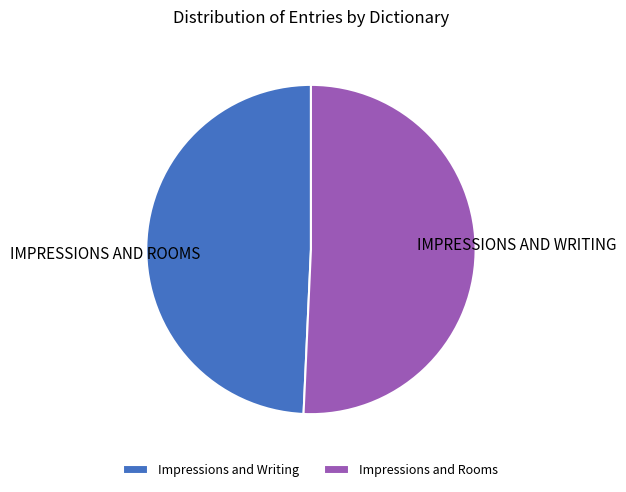

Which has a higher value, Impressions and Writing or Impressions and Rooms?

Impressions and Rooms